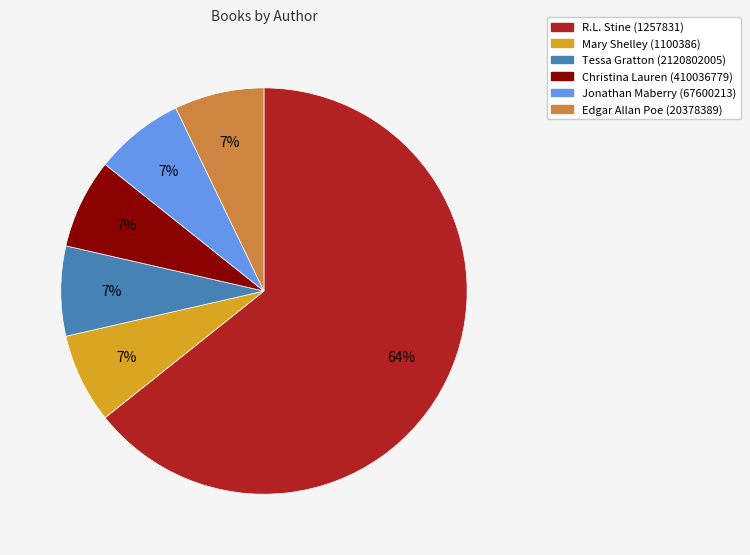

Approximately how many times larger is the value at Edgar Allan Poe (20378389) compared to Mary Shelley (1100386)?

1.0